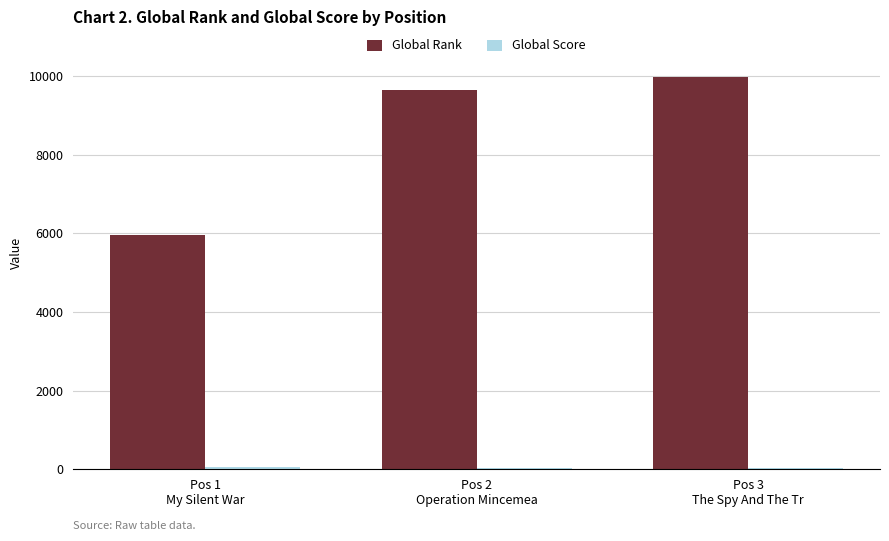

What is the maximum value shown in the chart?

9984